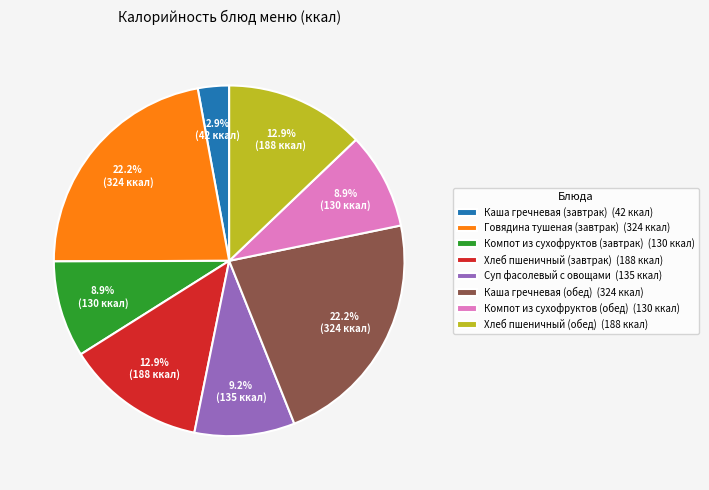

Is there a majority slice in this chart?

No